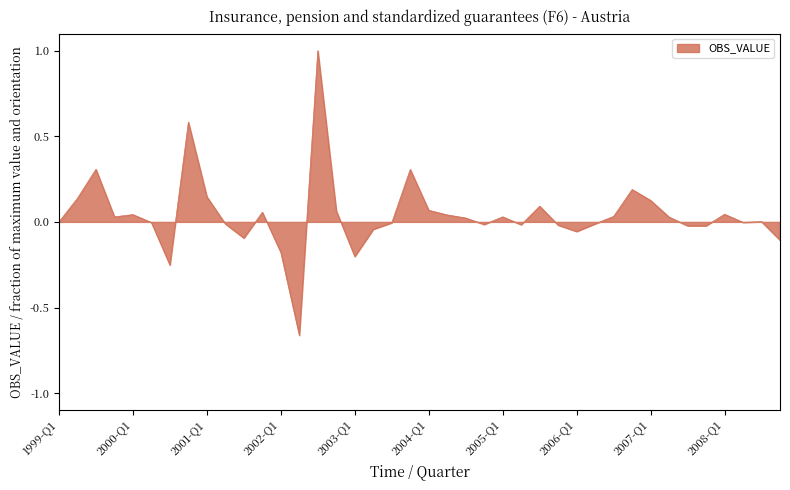

What is the greatest value displayed?

1.0